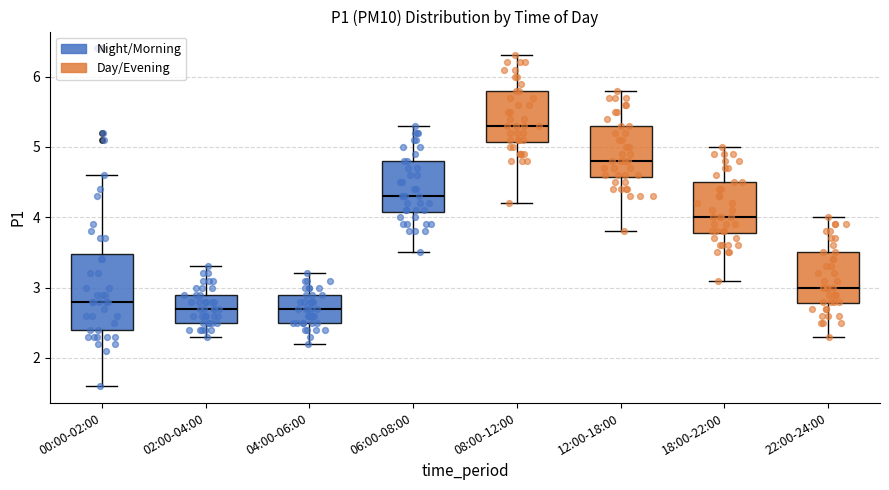

Reading left to right, read every box against the y-axis: the position of its median line, the range the box covers, and the ends of its whiskers. The values are not printed on the chart, so give them approximately, as read against the axis.

00:00-02:00: median 2.8, box 2.4 to 3.5, whiskers 1.6 to 4.6
02:00-04:00: median 2.7, box 2.5 to 2.9, whiskers 2.3 to 3.3
04:00-06:00: median 2.7, box 2.5 to 2.9, whiskers 2.2 to 3.2
06:00-08:00: median 4.3, box 4.1 to 4.8, whiskers 3.5 to 5.3
08:00-12:00: median 5.3, box 5.1 to 5.8, whiskers 4.2 to 6.3
12:00-18:00: median 4.8, box 4.6 to 5.3, whiskers 3.8 to 5.8
18:00-22:00: median 4.0, box 3.8 to 4.5, whiskers 3.1 to 5.0
22:00-24:00: median 3.0, box 2.8 to 3.5, whiskers 2.3 to 4.0